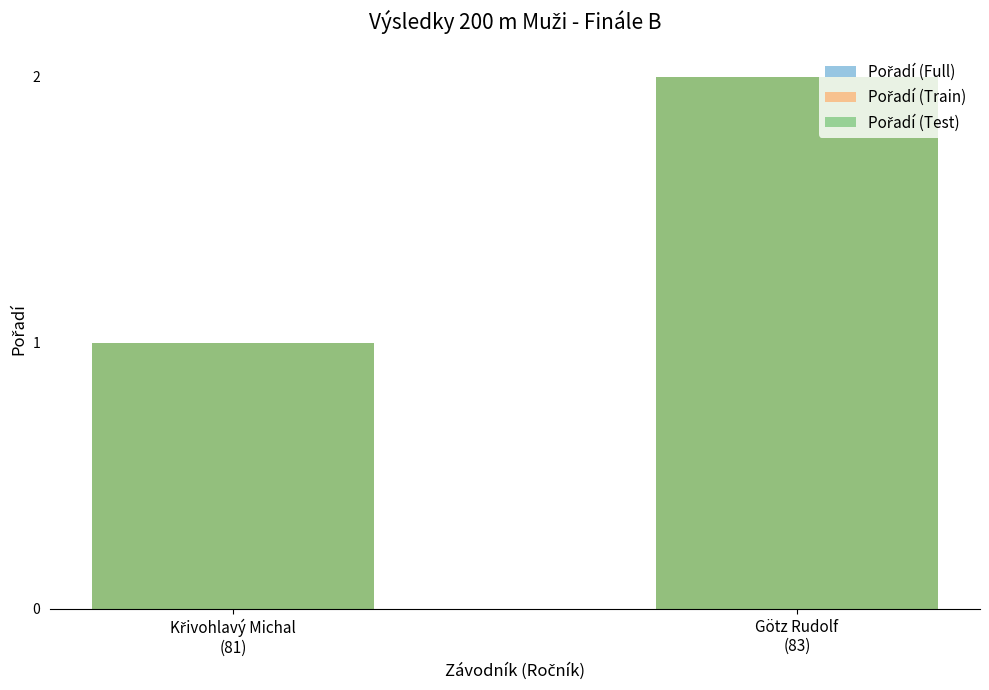

How many groups of bars are there?

2